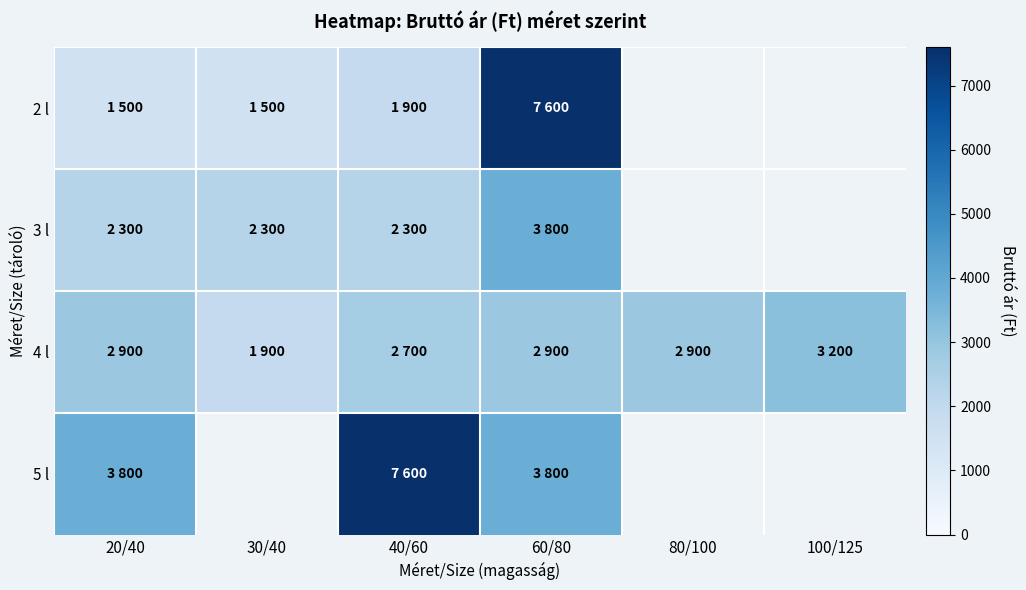

Rank the series at 60/80 from highest to lowest value.

2 l, 3 l, 5 l, 4 l